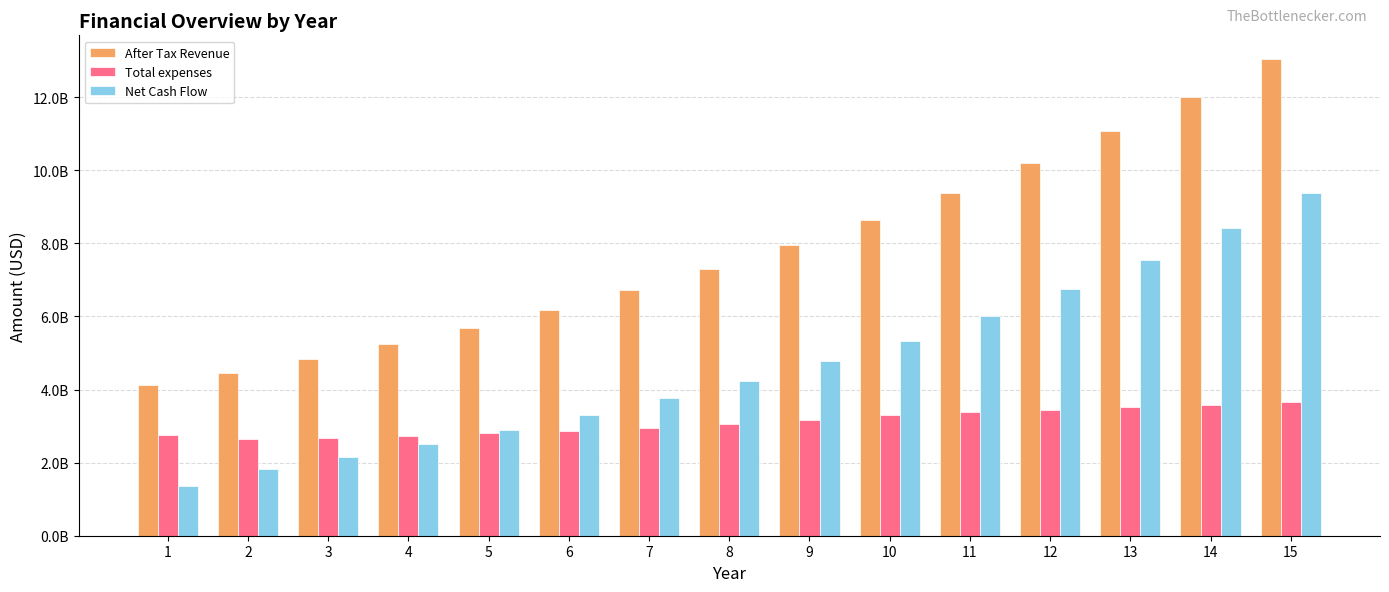

What is the average value of the Net Cash Flow series?

4686011036.7